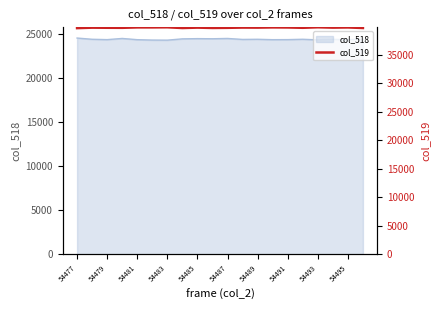

How many points are lower than both their immediate neighbors (excluding endpoints)?

6